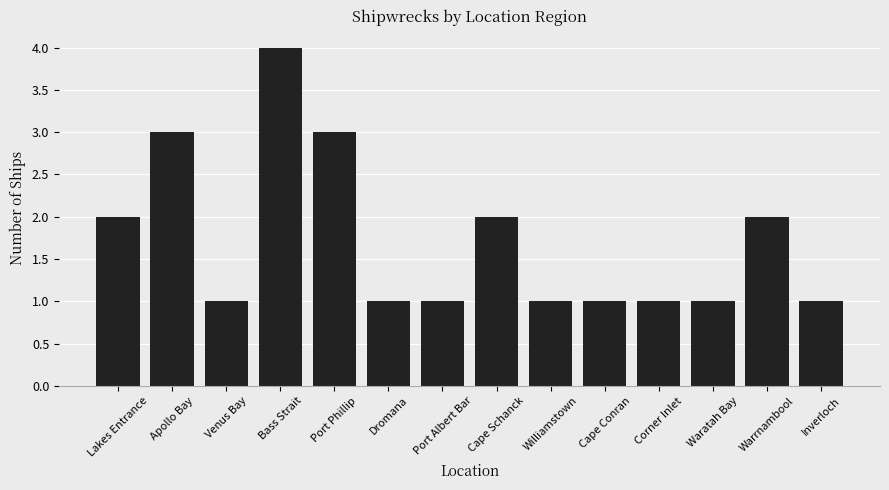

What is the ratio of the value at Williamstown to the value at Cape Schanck?

0.5